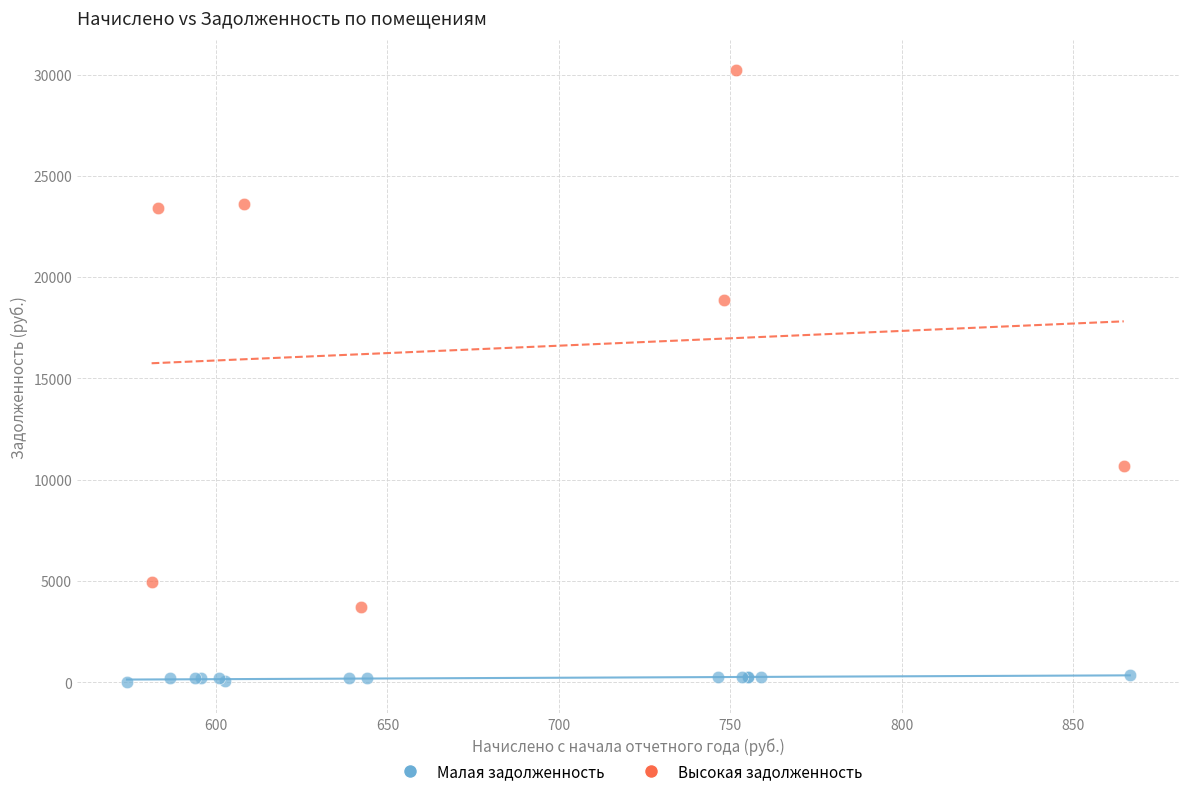

Which series contains the highest Y value?

Высокая задолженность